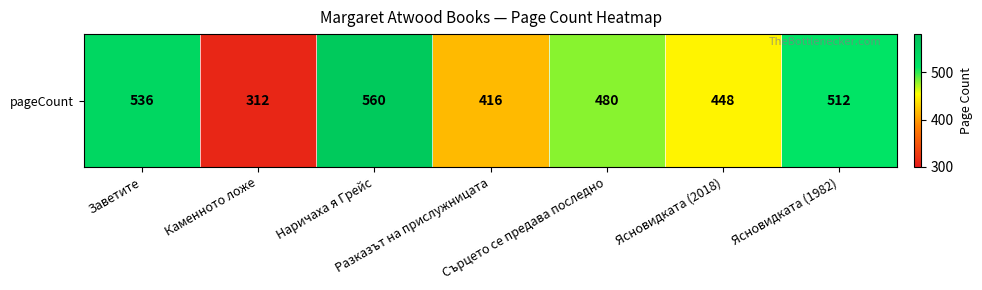

What is the smallest value displayed?

312